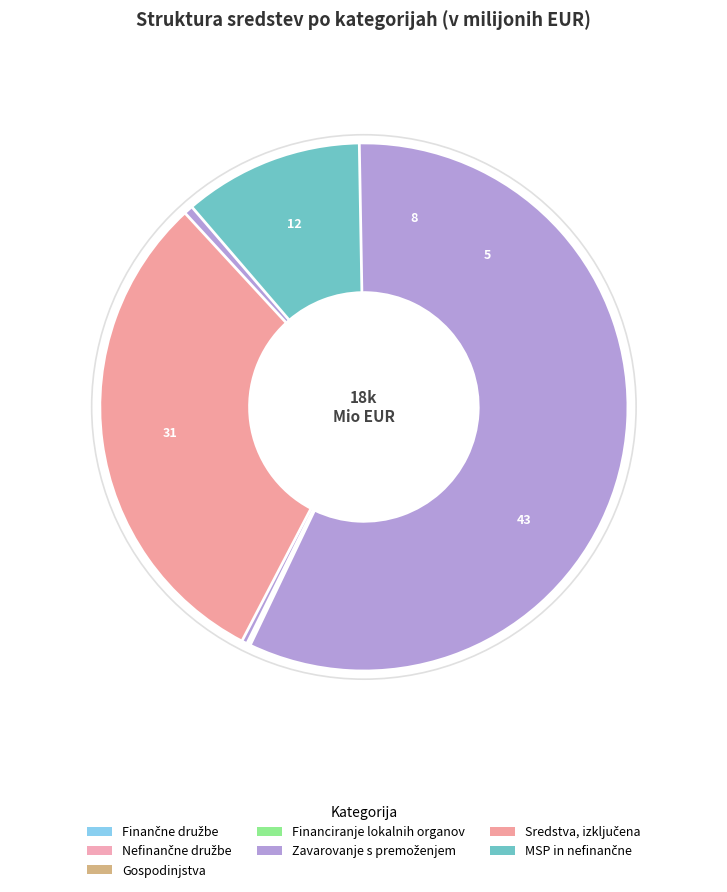

To the nearest percent, what is the difference between the Finančne družbe and Zavarovanje s premoženjem slice percentages?

8%